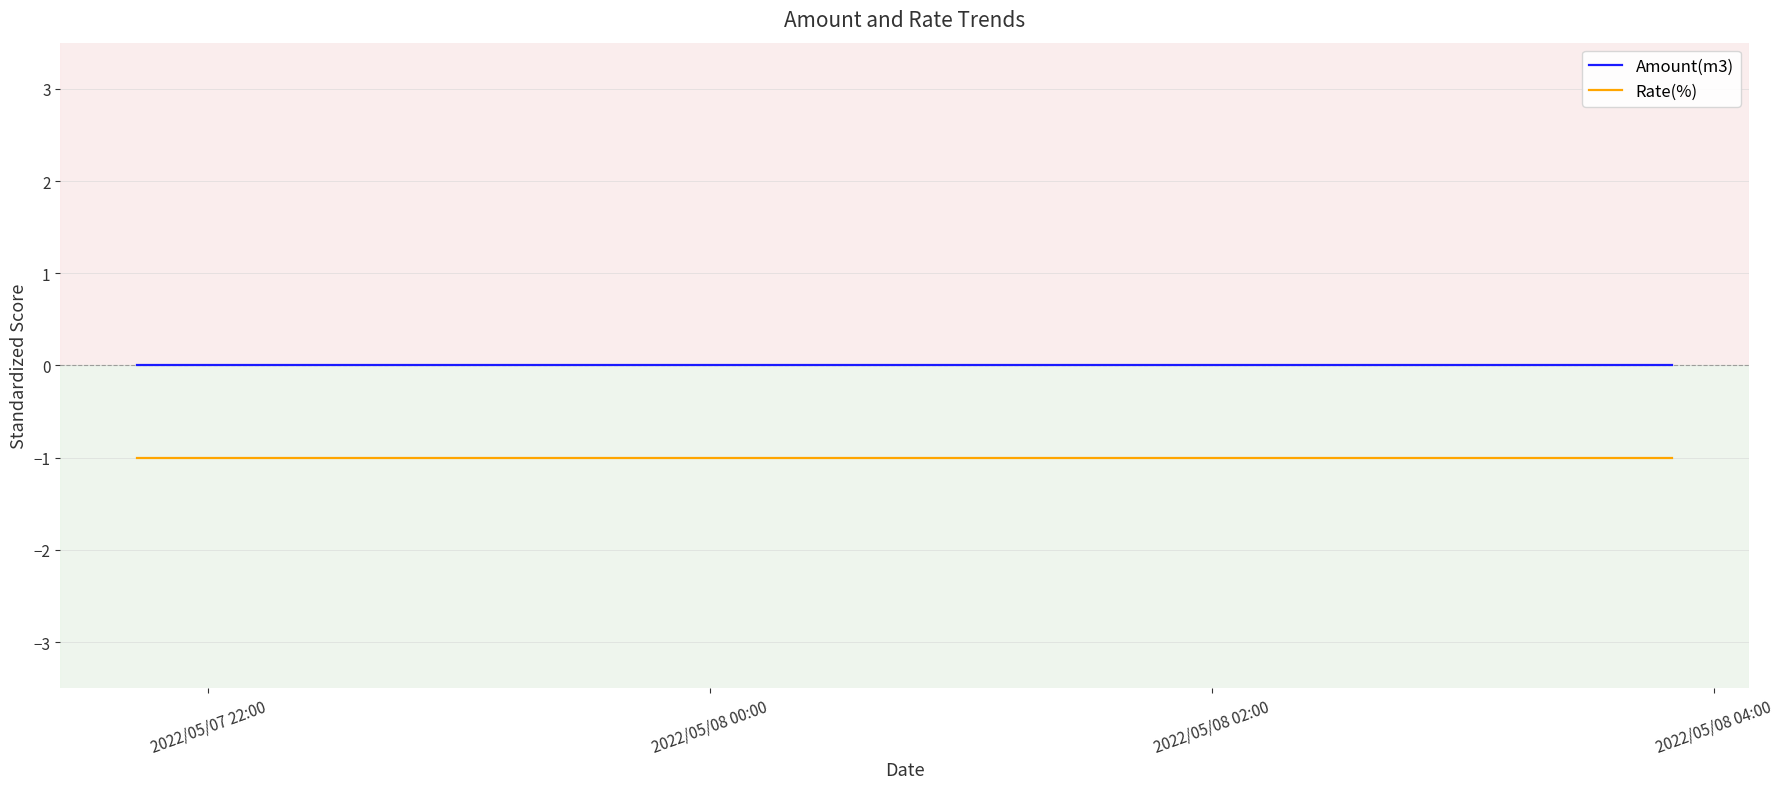

Which series has the largest total across all categories?

Amount(m3)